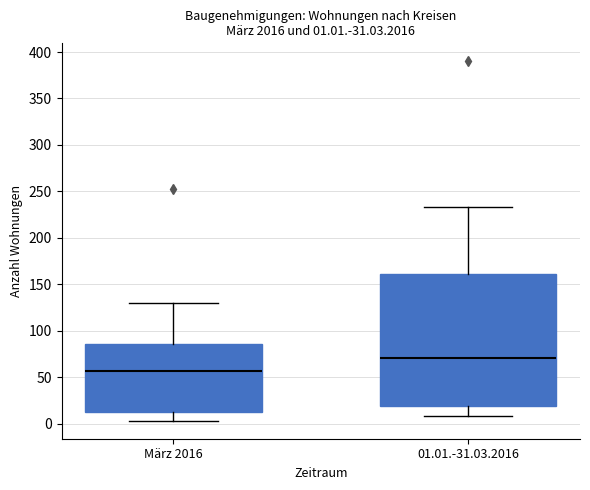

Which box's median line is the highest?

01.01.-31.03.2016